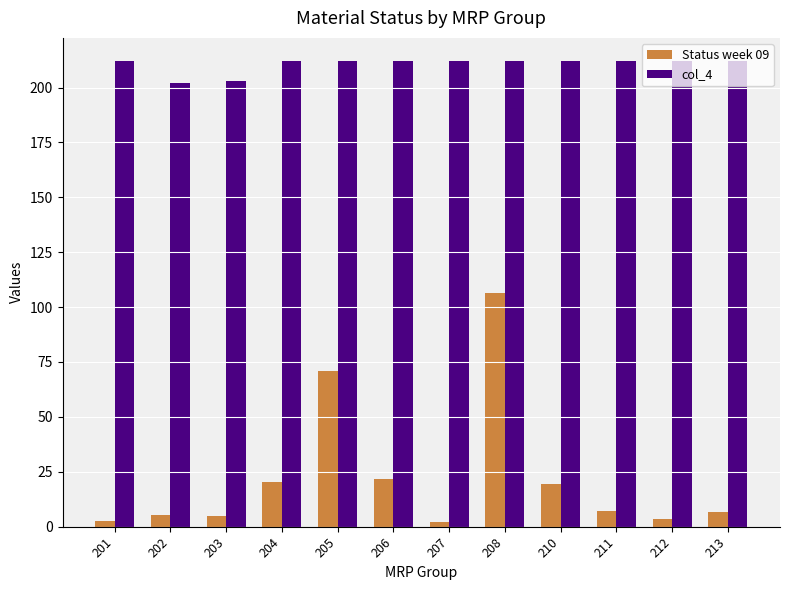

How many bars are there in each group?

2